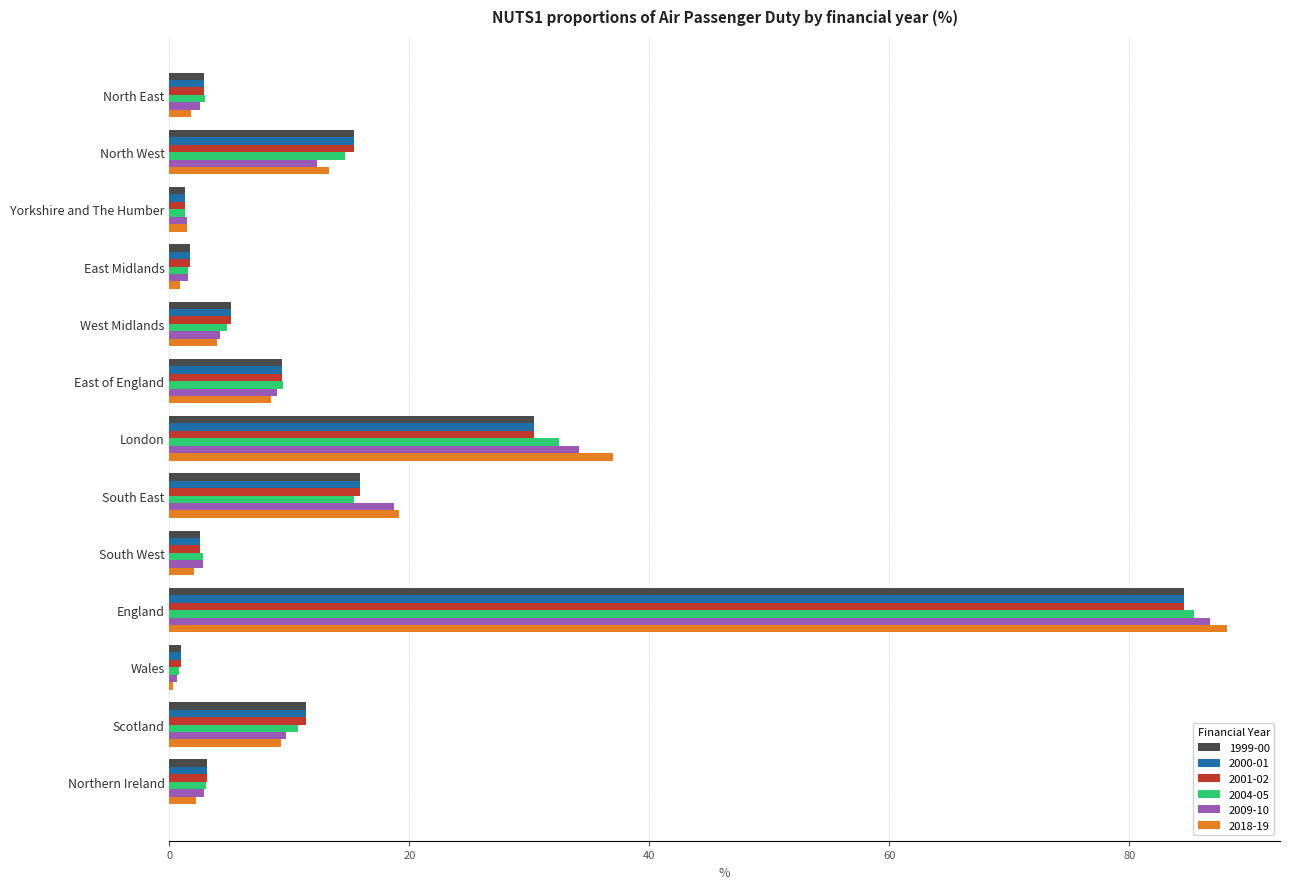

Is it true that 2000-01 equals 15.4 at North West?

True